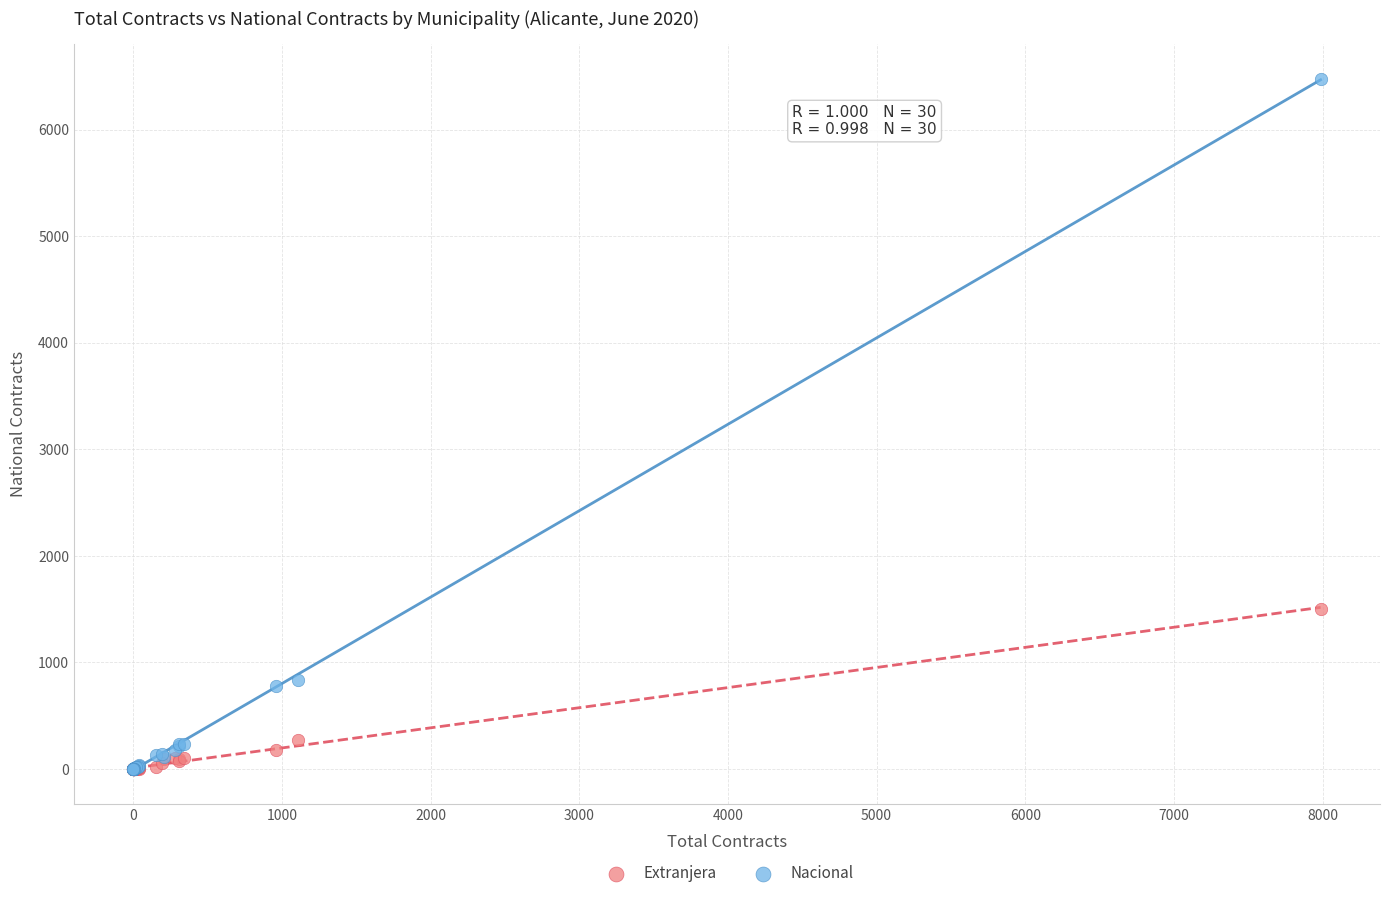

In the Nacional series, what Y value is closest to 3240?

839